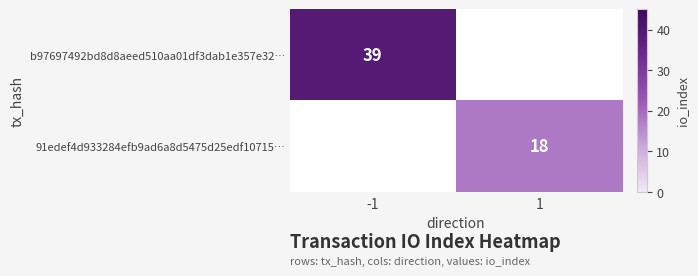

At which category does the chart reach its minimum across all series?

1